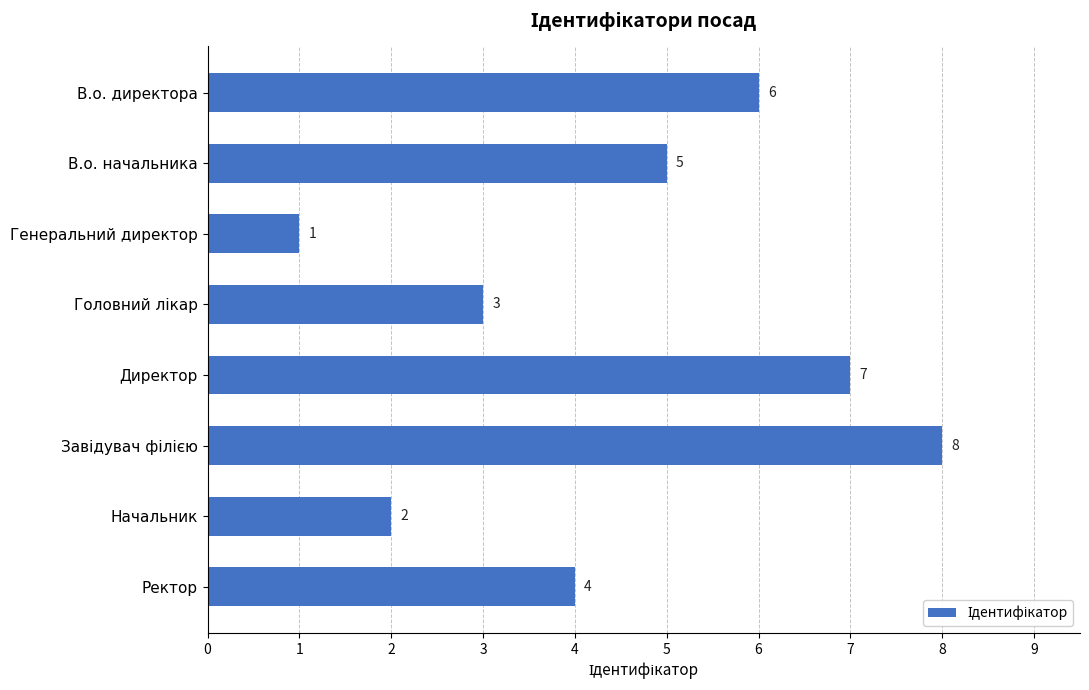

What is the change in value from Генеральний директор to Ректор?

+3